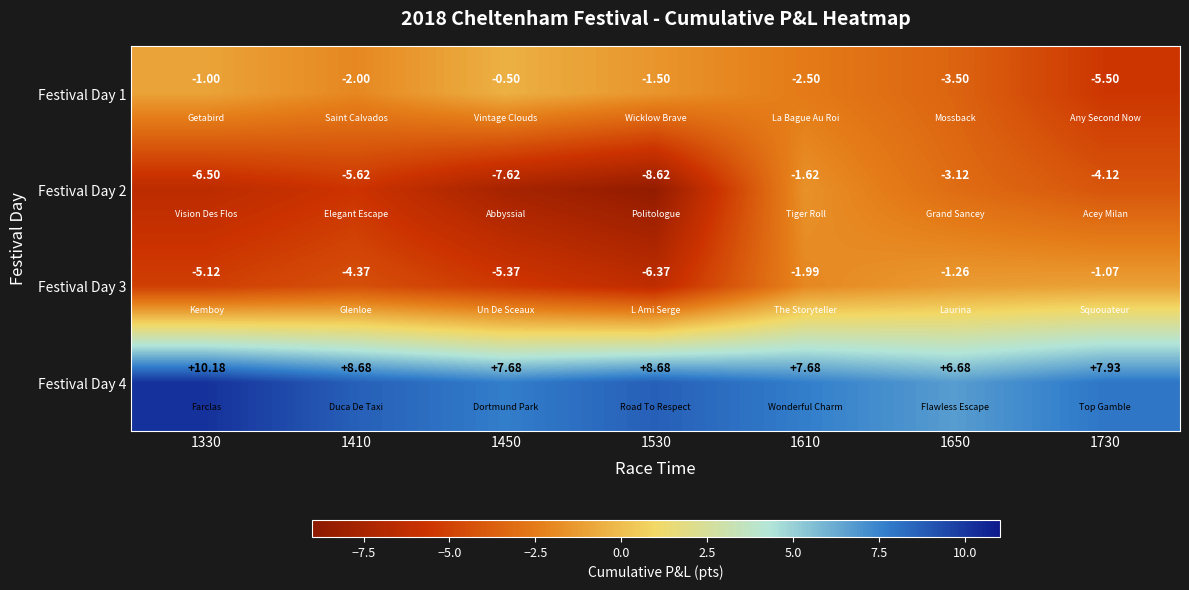

At 1730, list the series in order from largest to smallest.

Festival Day 4, Festival Day 3, Festival Day 2, Festival Day 1